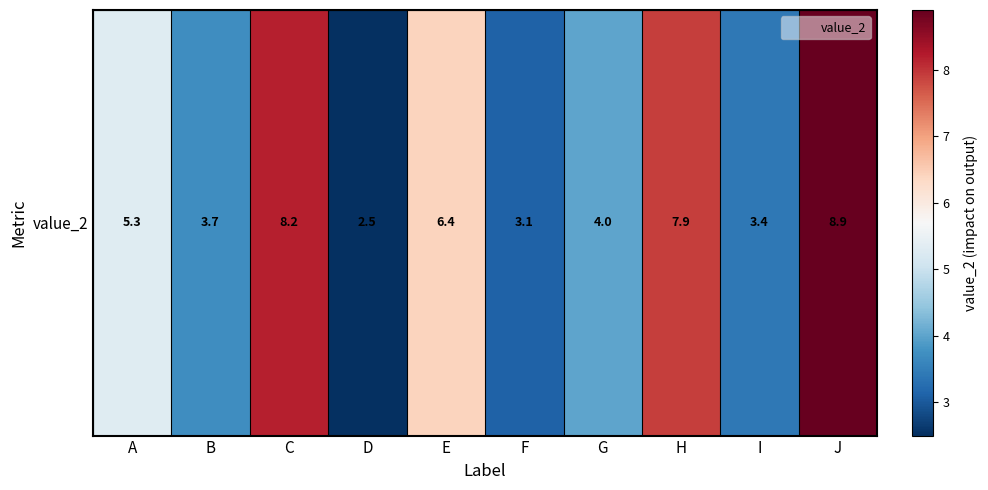

What is the maximum value shown in the chart?

8.9